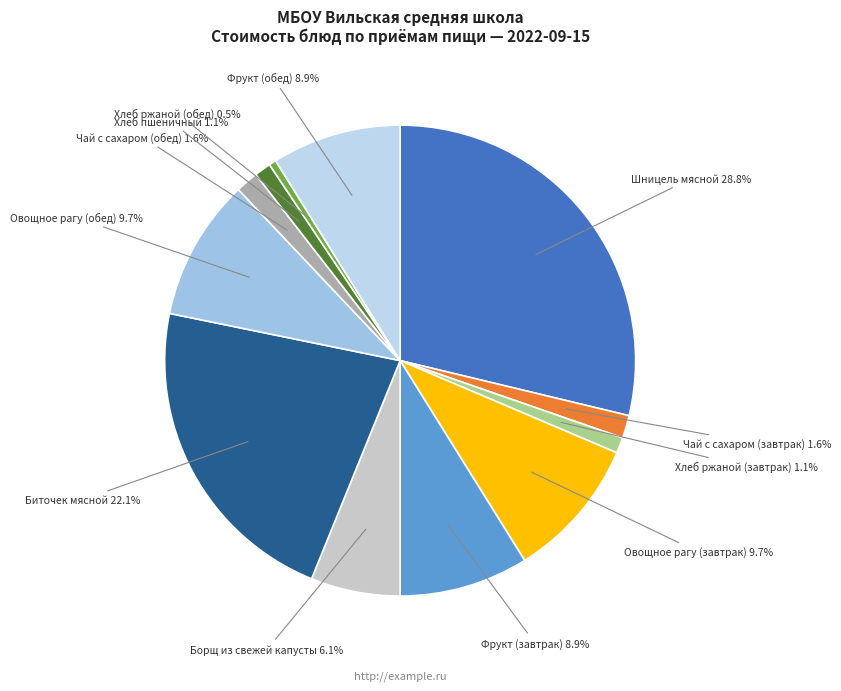

What is the smallest slice in the pie chart?

Хлеб ржаной (обед)